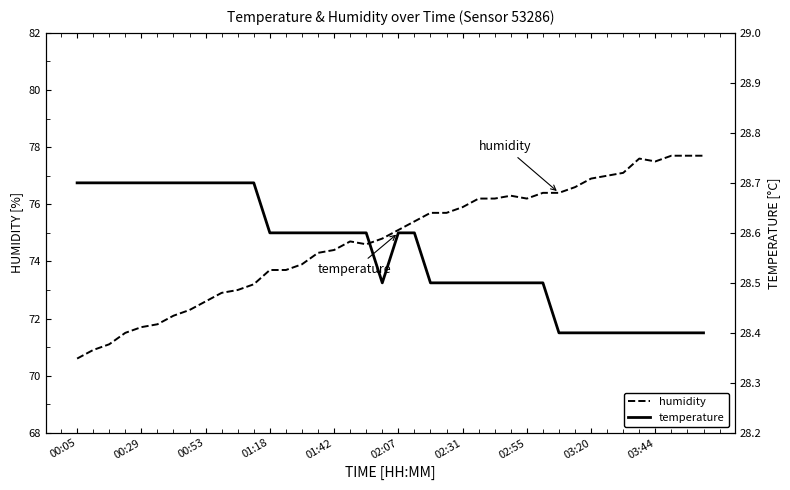

The humidity series shows 76.2 at 02:55. True or false?

True